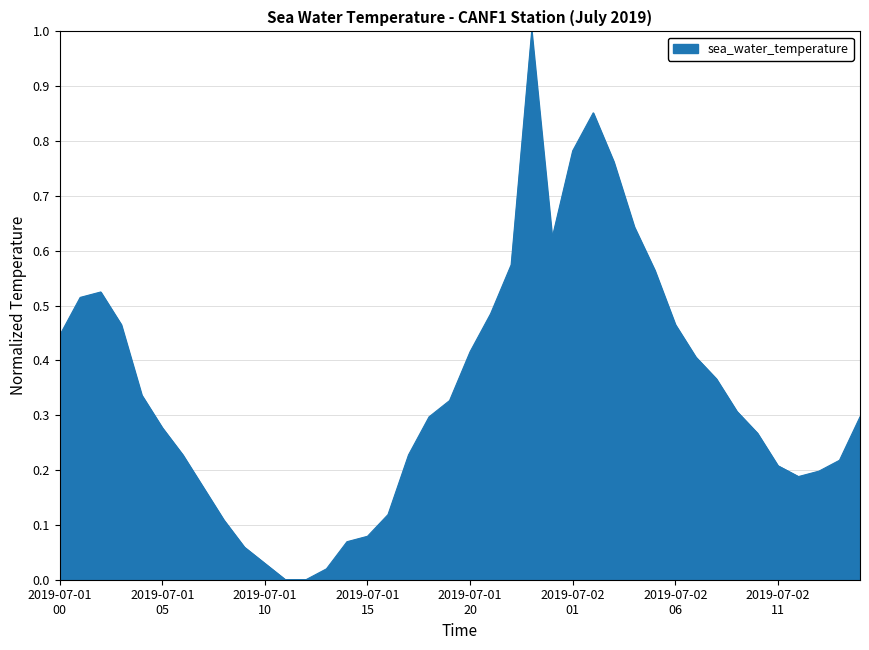

Reading right to left, transcribe all the data shown in this chart.

0.3	0.2	0.2	0.2	0.2	0.3	0.3	0.4	0.4	0.5	0.6	0.6	0.8	0.9	0.8	0.6	1.0	0.6	0.5	0.4	0.3	0.3	0.2	0.1	0.1	0.1	0.0	0.0	0.0	0.0	0.1	0.1	0.2	0.2	0.3	0.3	0.5	0.5	0.5	0.4